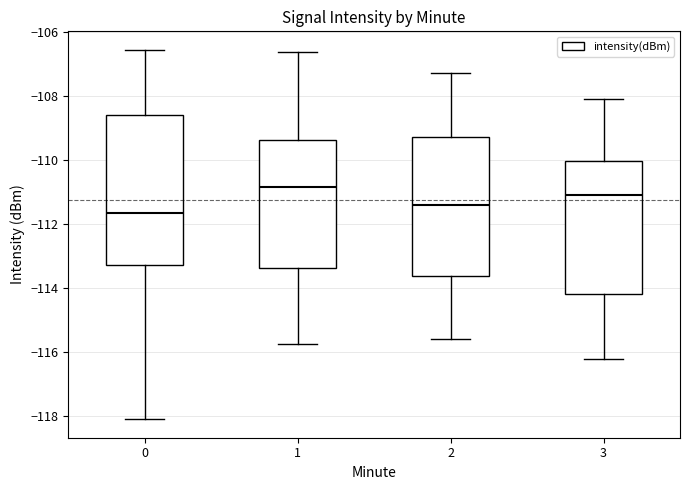

Reading left to right, read every box against the y-axis: the position of its median line, the range the box covers, and the ends of its whiskers. The values are not printed on the chart, so give them approximately, as read against the axis.

0: median -111.6, box -113.2 to -108.6, whiskers -118.0 to -106.6
1: median -110.8, box -113.4 to -109.4, whiskers -115.8 to -106.6
2: median -111.4, box -113.6 to -109.2, whiskers -115.6 to -107.2
3: median -111.0, box -114.2 to -110.0, whiskers -116.2 to -108.0